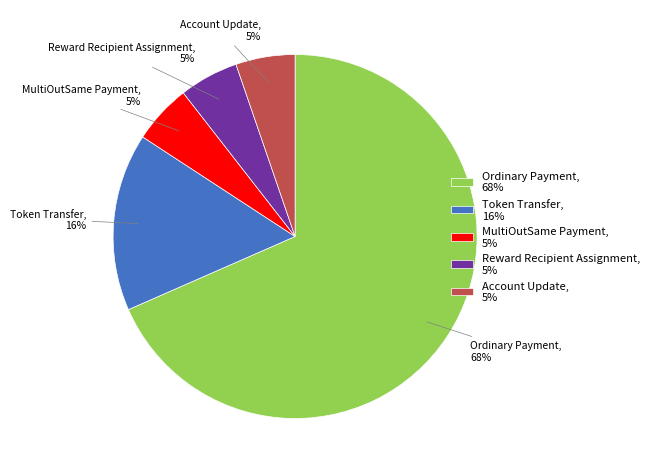

How many segments does this pie chart have?

5